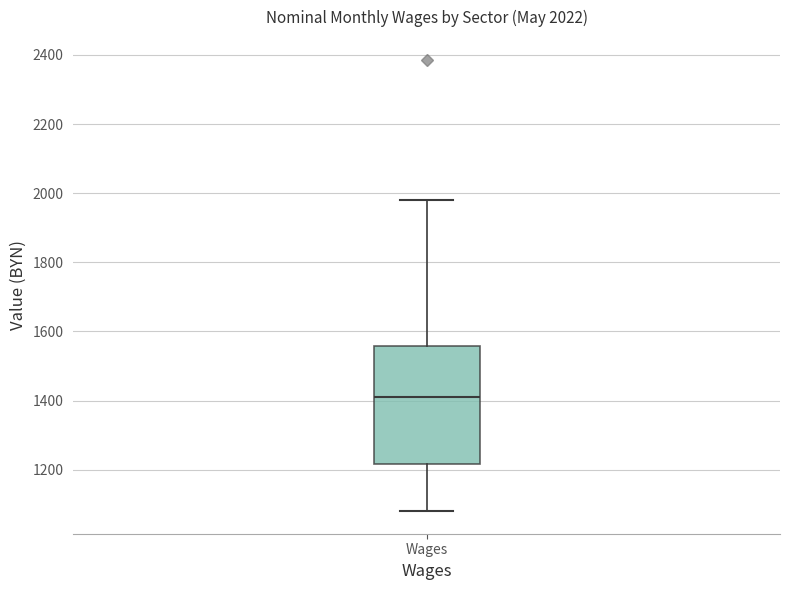

Where is the upper edge of the box for Wages on the y-axis? The values are not printed on the chart, so give them approximately, as read against the axis.

1560